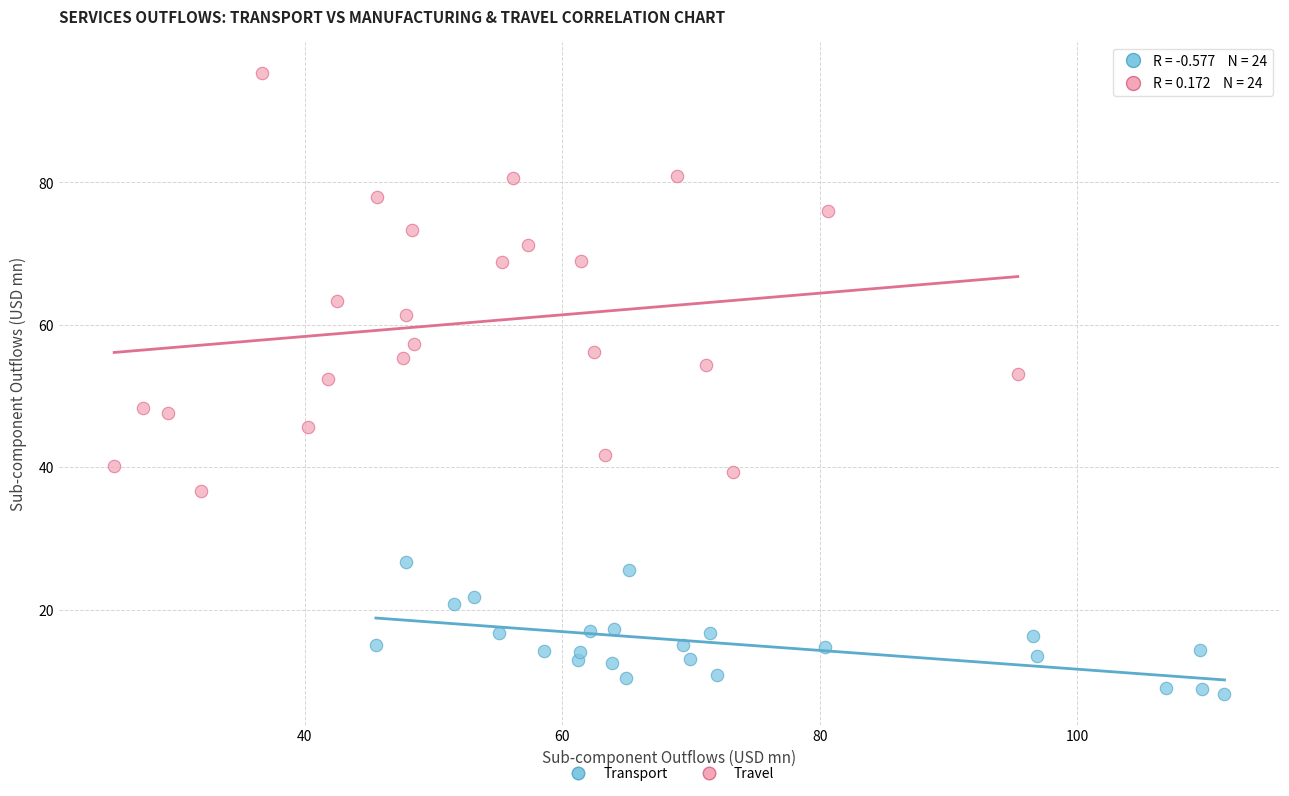

Which series contains the highest Y value?

Travel